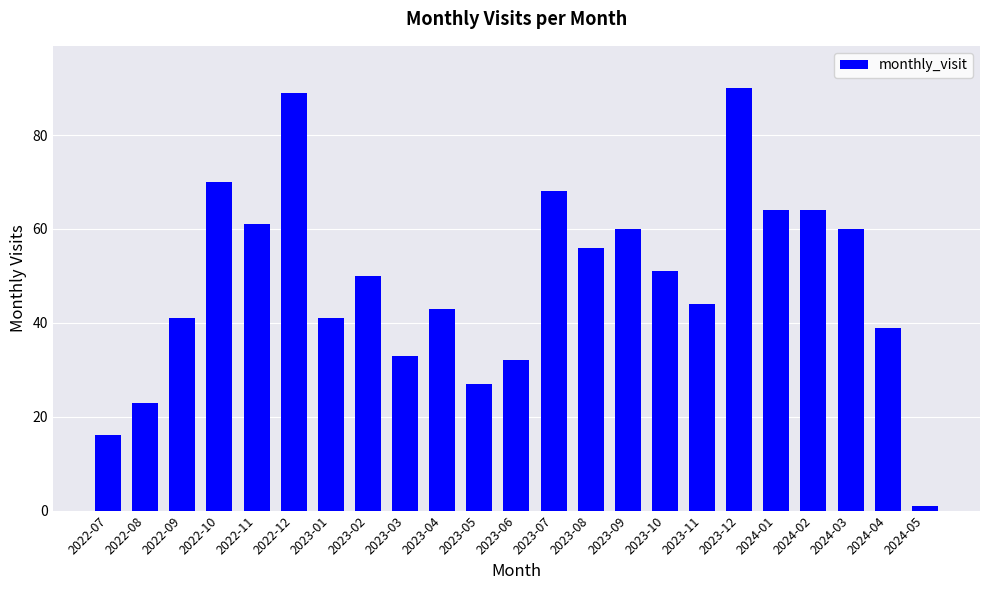

Approximately how many times larger is the value at 2023-04 compared to 2022-11?

0.7